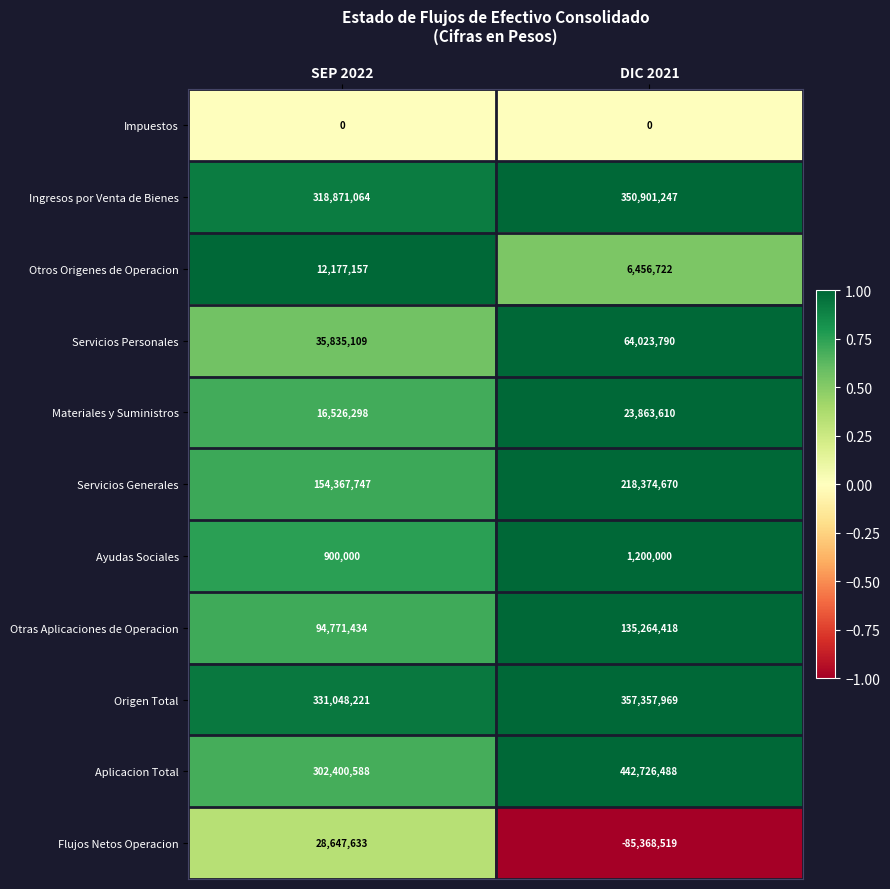

What is the average value of the Ingresos por Venta de Bienes series?

334886156